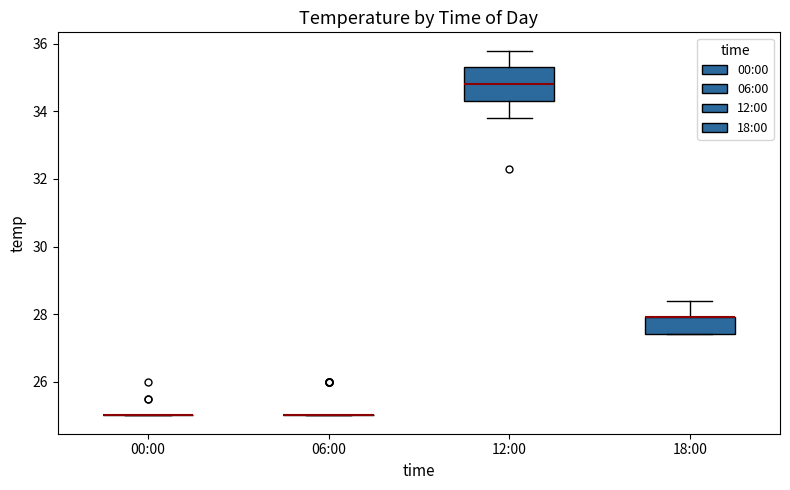

Reading left to right, read every box against the y-axis: the position of its median line, the range the box covers, and the ends of its whiskers. The values are not printed on the chart, so give them approximately, as read against the axis.

00:00: box collapsed to a line at 25.0, whiskers 25.0 to 25.0
06:00: box collapsed to a line at 25.0, whiskers 25.0 to 25.0
12:00: median 34.8, box 34.4 to 35.4, whiskers 33.8 to 35.8
18:00: median 28.0 (drawn on the box's upper edge), box 27.4 to 28.0, whiskers 27.4 to 28.4